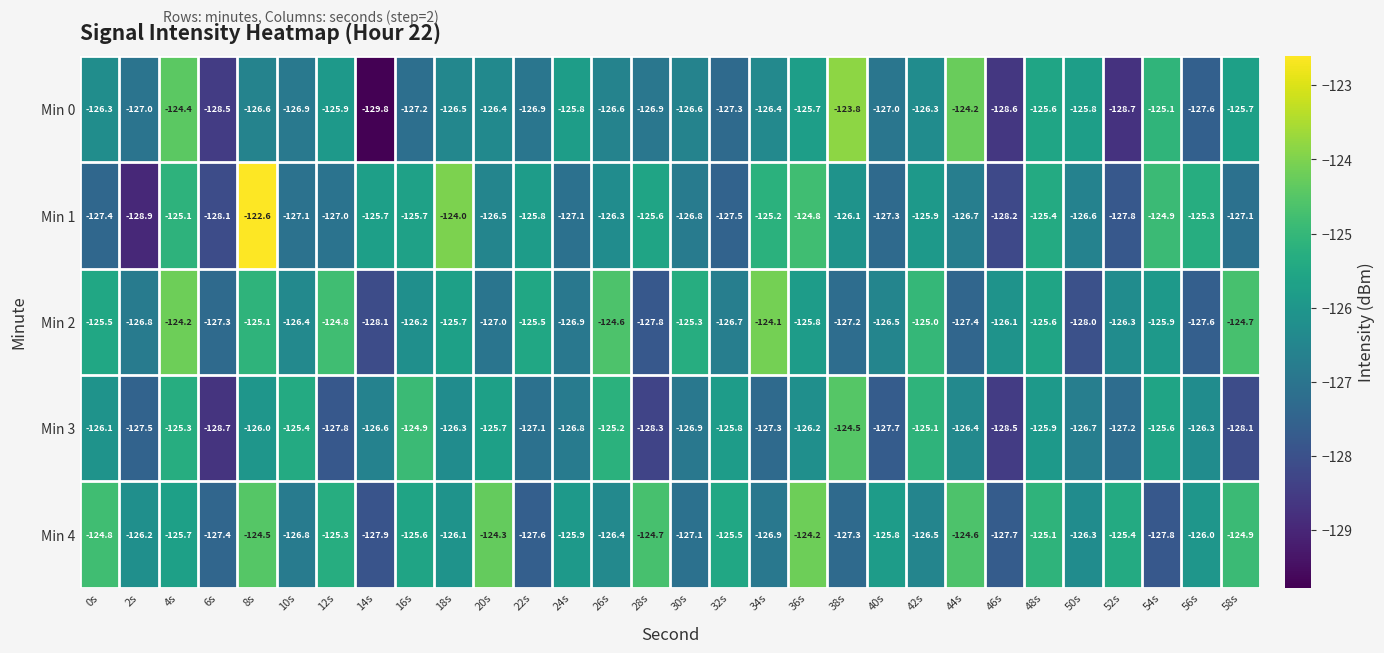

The Min 2 series shows -127.3 at 6s. True or false?

True